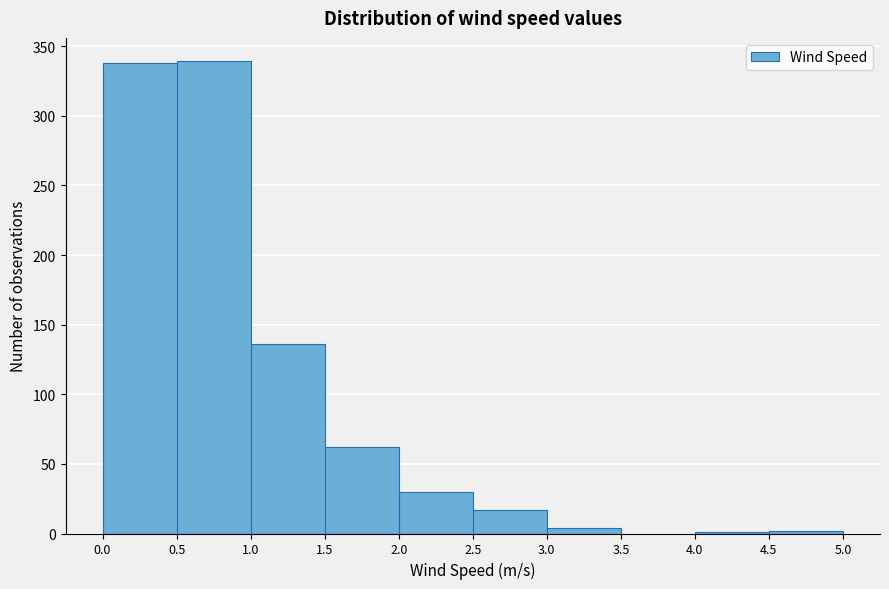

Reading left to right, list every bar in this chart as the range it spans on the x-axis followed by its height. The values are not printed on the chart, so give them approximately, as read against the axis.

0.0 to 0.5: 340
0.5 to 1.0: 340
1.0 to 1.5: 135
1.5 to 2.0: 60
2.0 to 2.5: 30
2.5 to 3.0: 15
3.0 to 3.5: under 5
3.5 to 4.0: 0
4.0 to 4.5: under 5
4.5 to 5.0: under 5